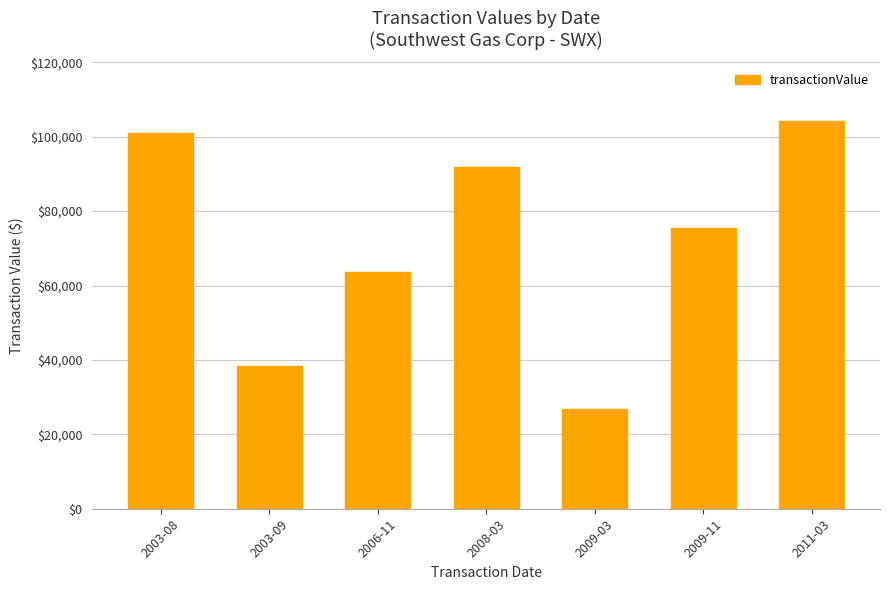

What is the sum of all values?

501232